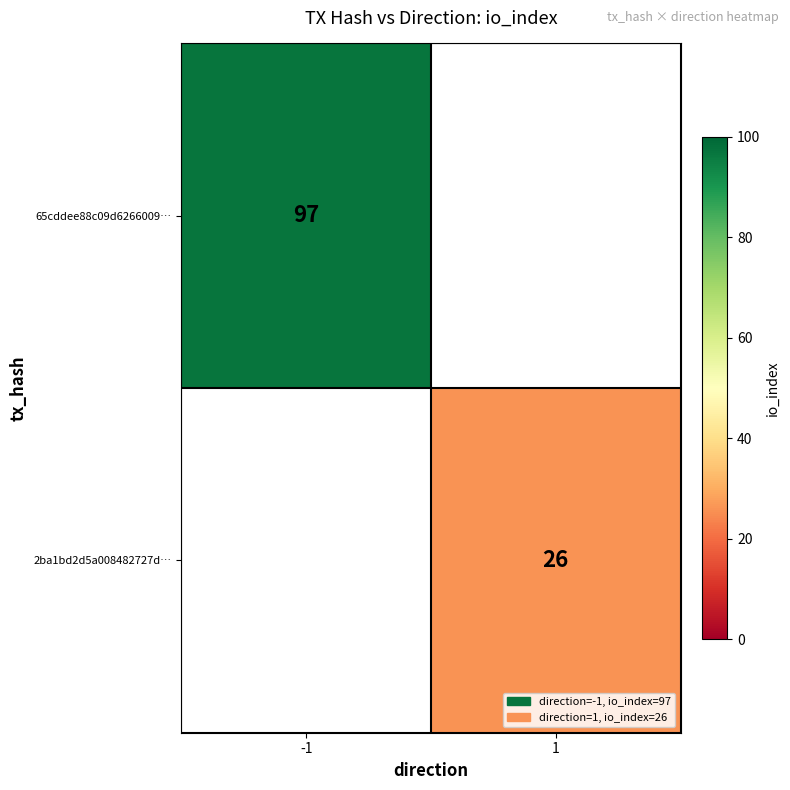

True or false: 65cddee88c09d6266009… has a value of 53 at -1.

False